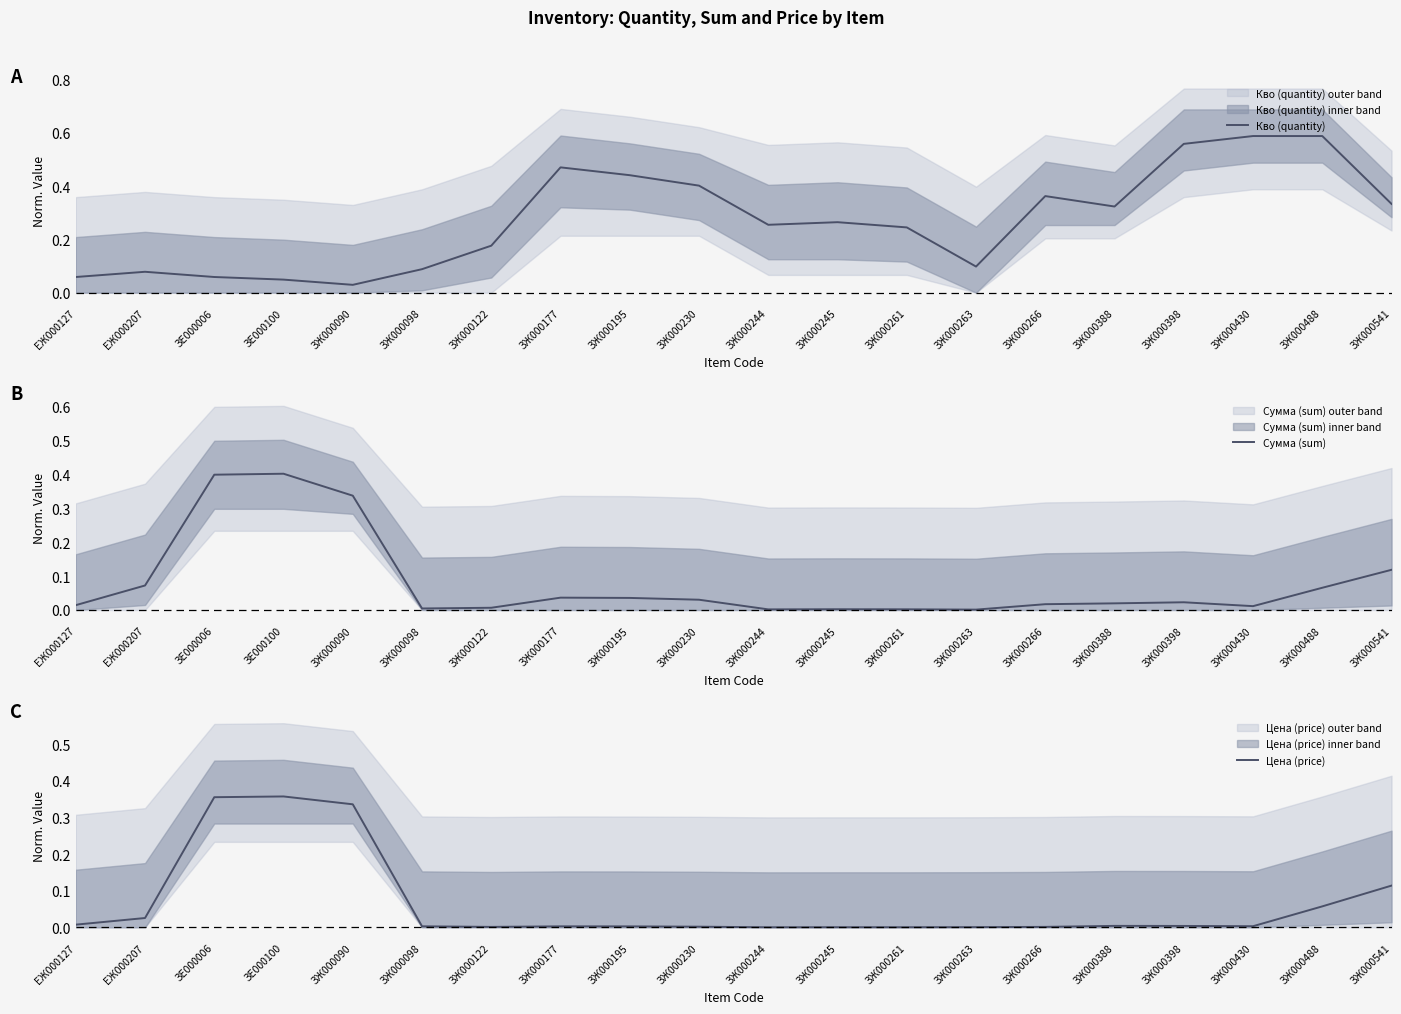

What is the maximum value for Цена (price)?

0.4